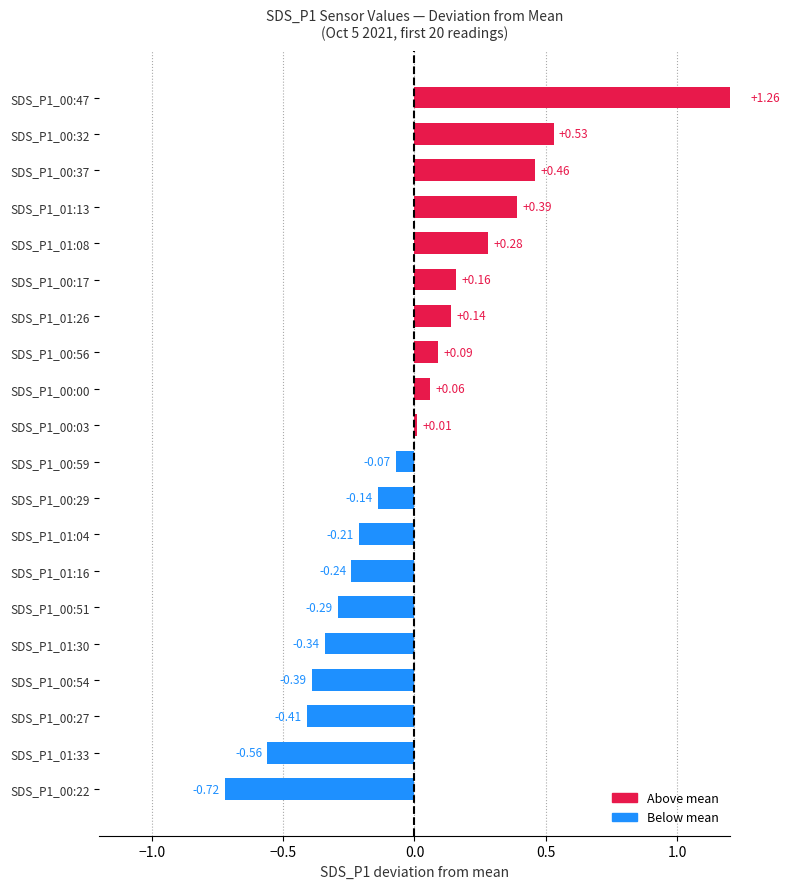

Are the bars grouped side by side (vs. stacked)?

No